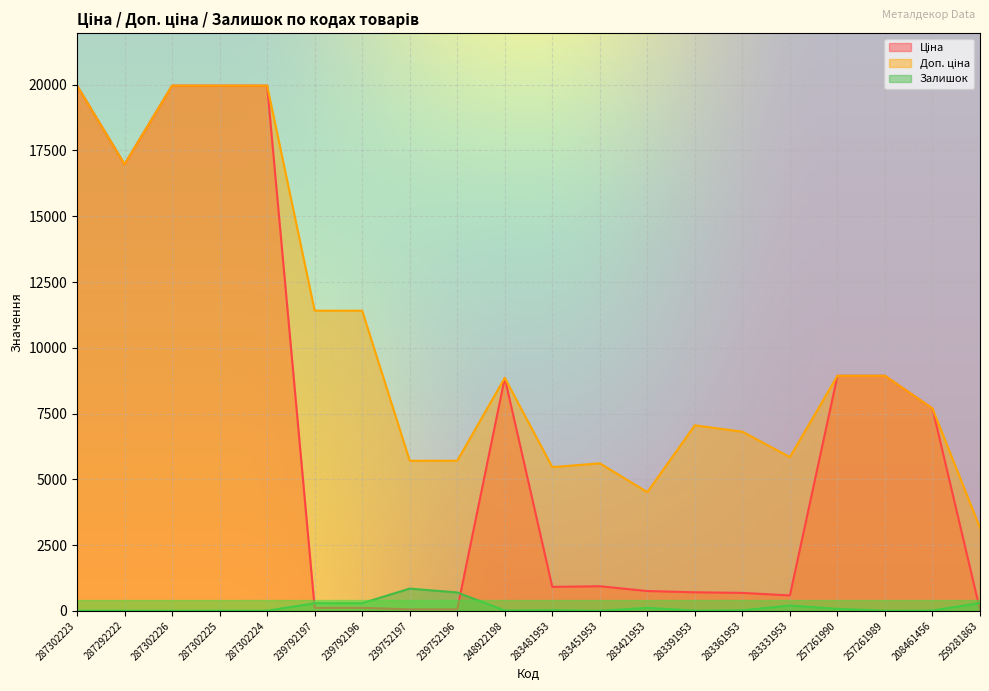

What are all the series names shown in the legend?

Ціна, Доп. ціна, Залишок